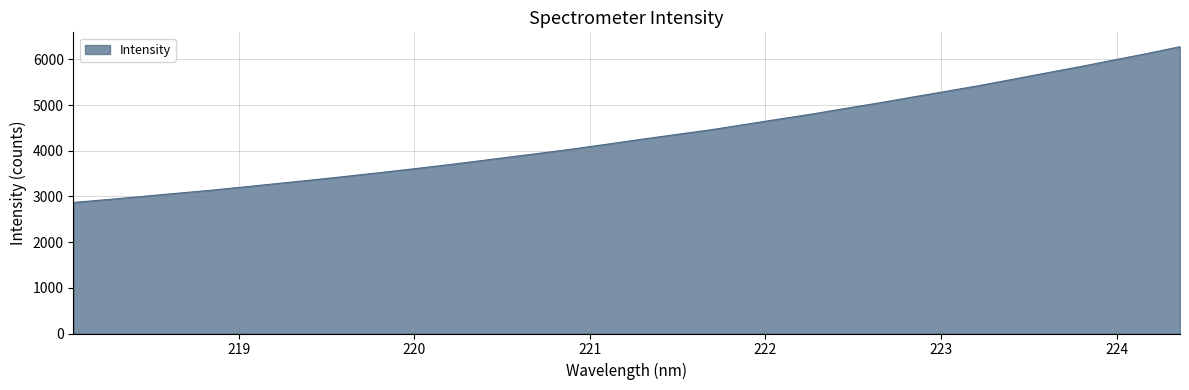

What is the difference between the maximum and minimum values?

3409.8